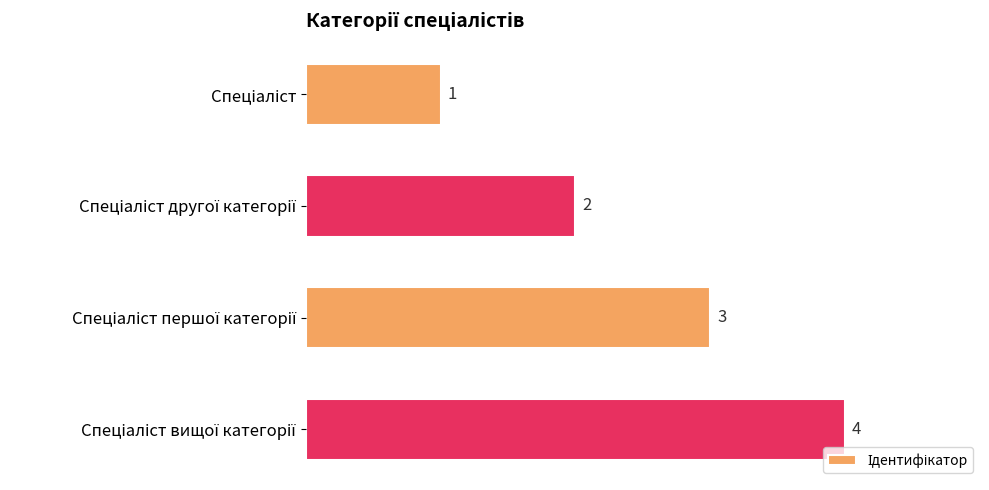

Are the bars horizontal?

Yes